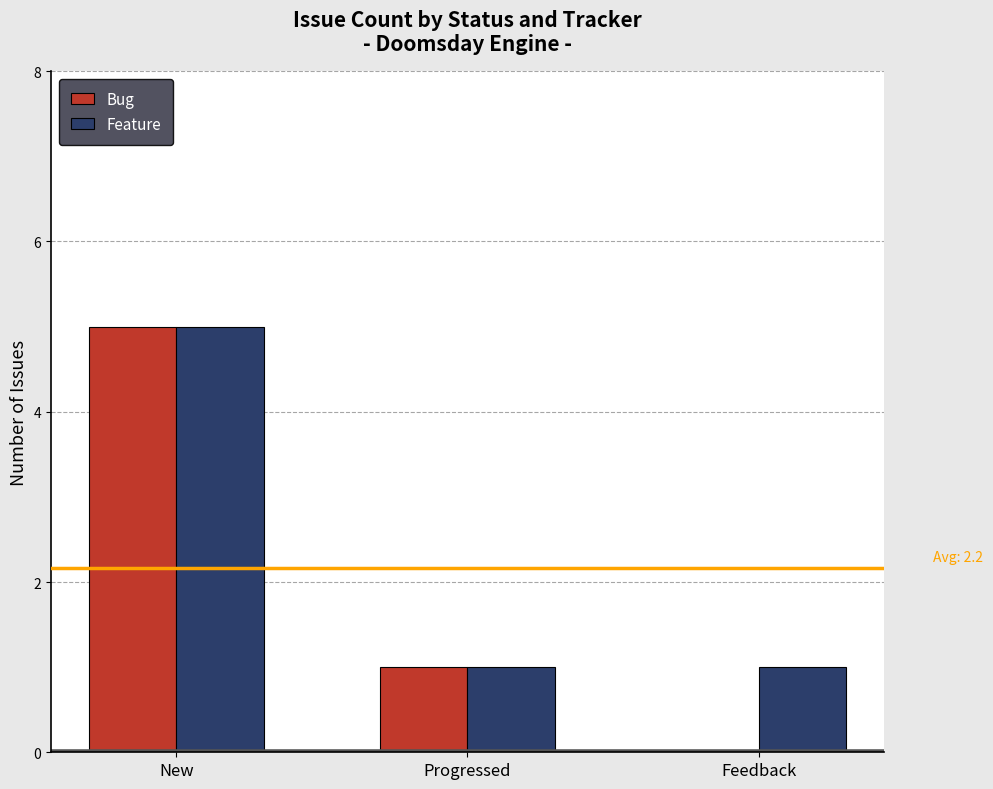

Which series has the largest total across all categories?

Feature